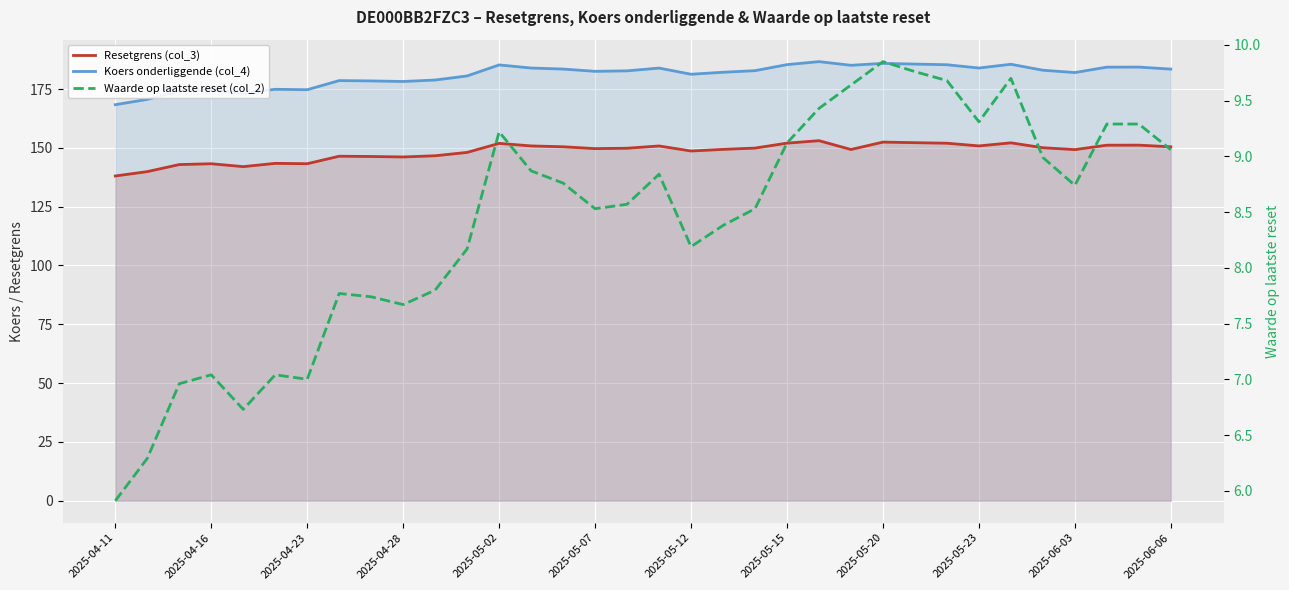

True or false: Waarde op laatste reset (col_2) and Koers onderliggende (col_4) cross at least once.

False